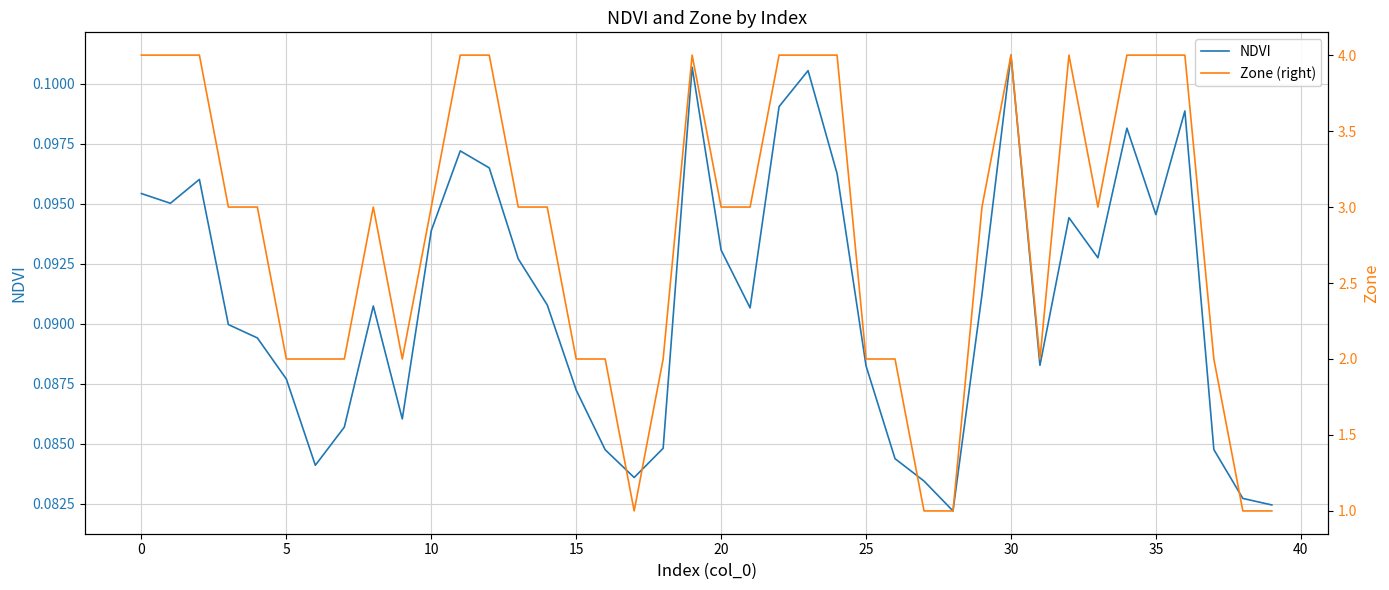

Between 36 and 33, which is larger?

36